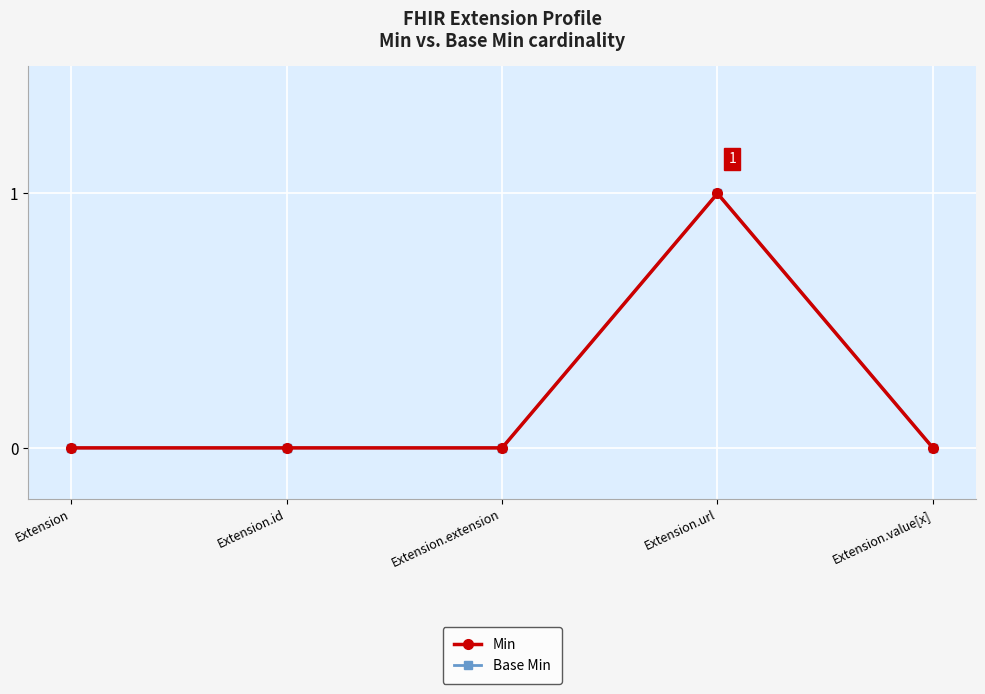

At which category does Min reach its first local peak?

Extension.url